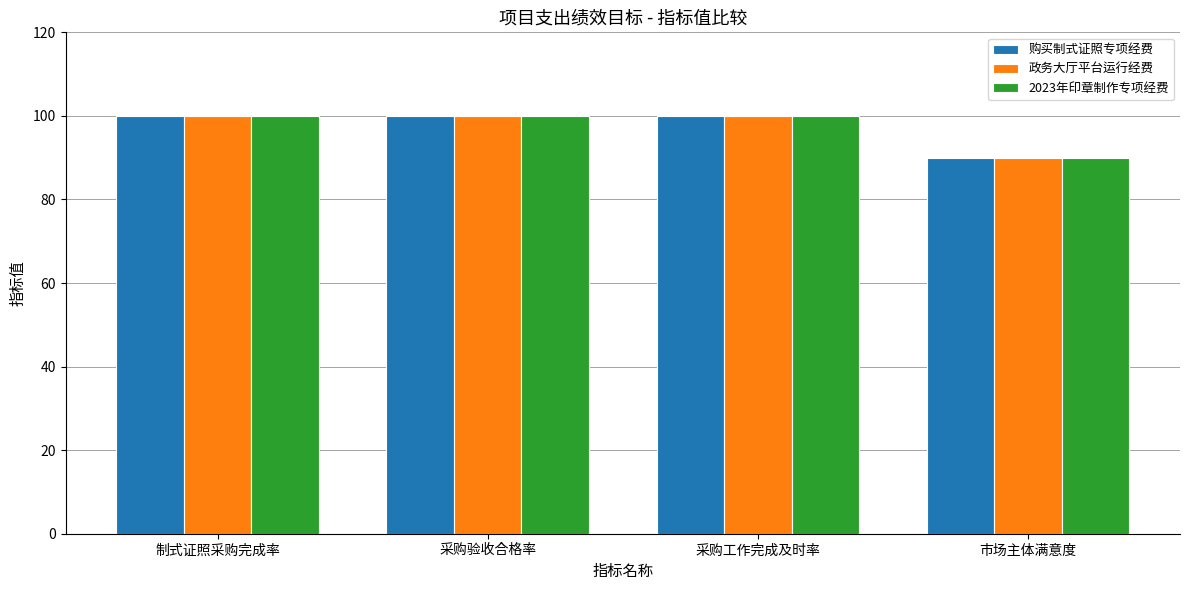

Reading right to left, extract all data points from this chart.

购买制式证照专项经费: 市场主体满意度=90	采购工作完成及时率=100	采购验收合格率=100	制式证照采购完成率=100
政务大厅平台运行经费: 市场主体满意度=90	采购工作完成及时率=100	采购验收合格率=100	制式证照采购完成率=100
2023年印章制作专项经费: 市场主体满意度=90	采购工作完成及时率=100	采购验收合格率=100	制式证照采购完成率=100